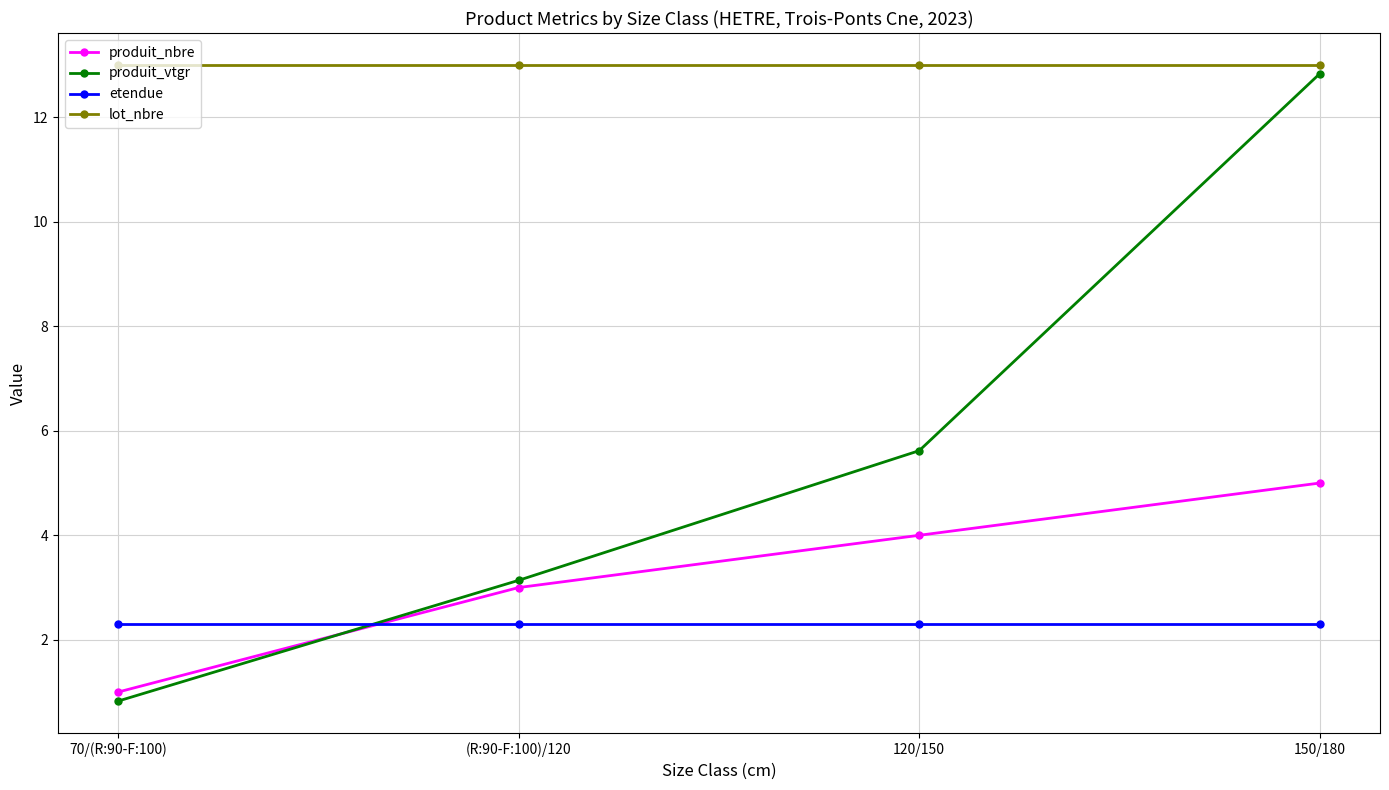

Is the value of produit_vtgr at 70/(R:90-F:100) greater than the value of produit_nbre at 120/150?

No